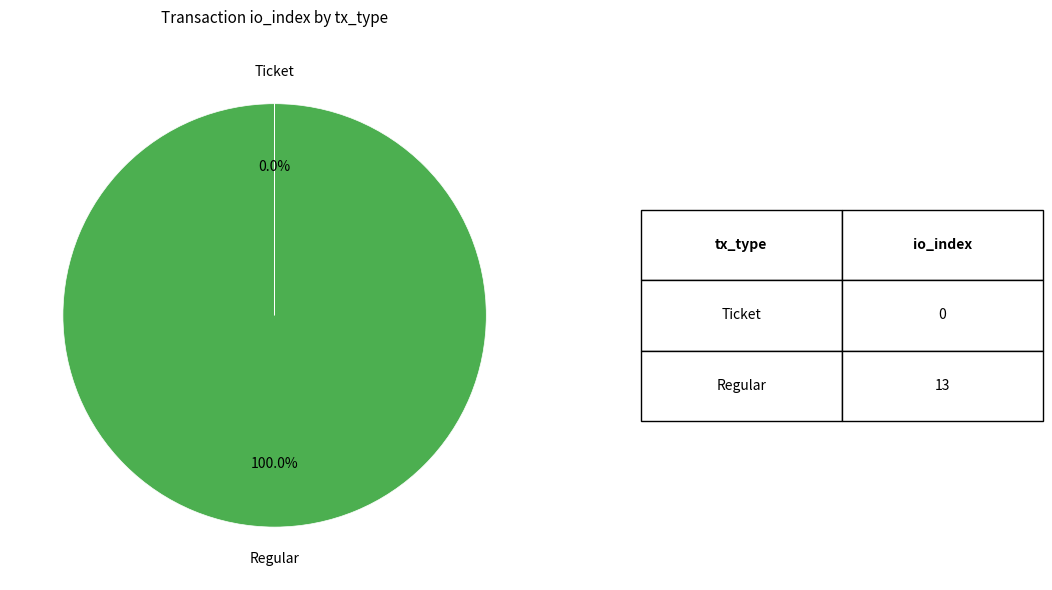

Is there any slice that represents more than half of the pie?

Yes